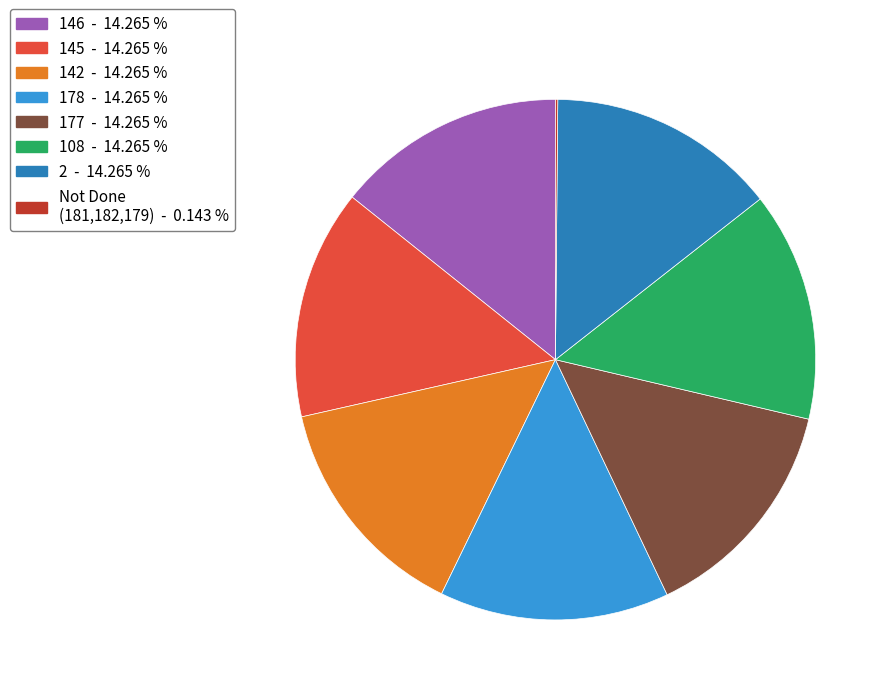

Does any single category account for the majority?

No